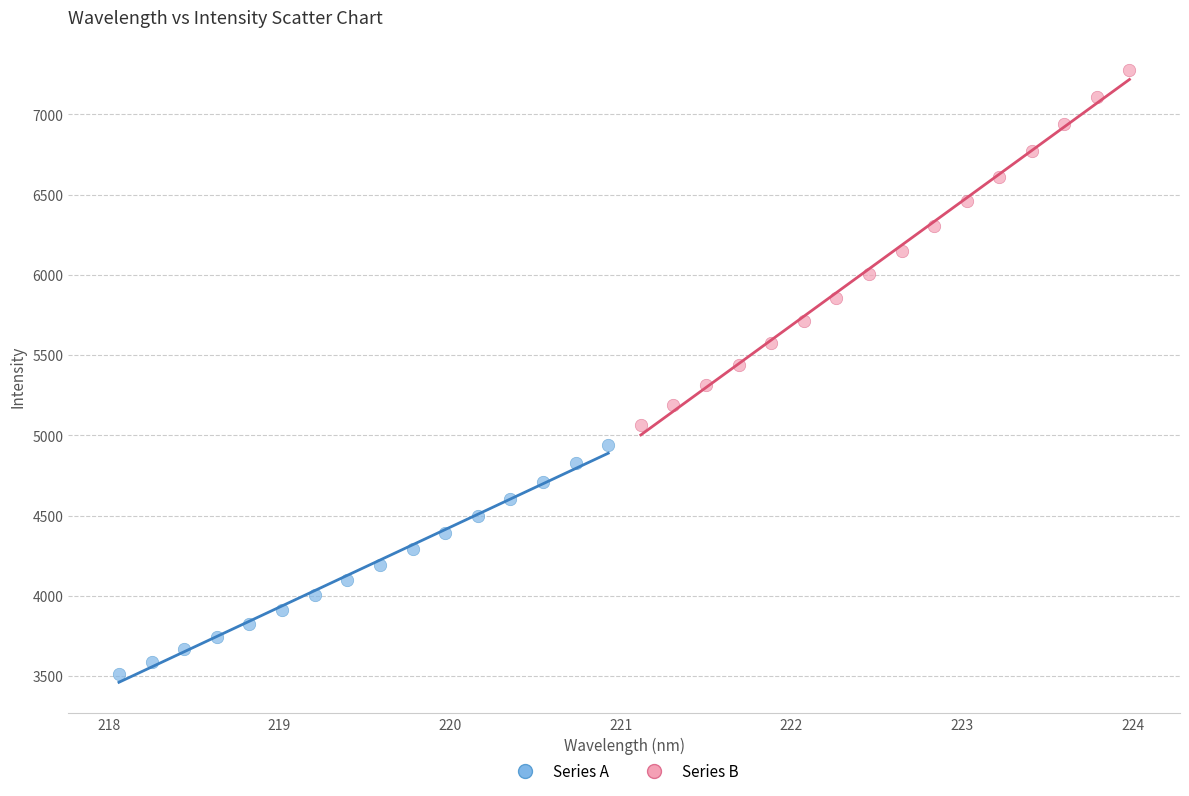

What are all the series names shown in the legend?

Series A, Series B